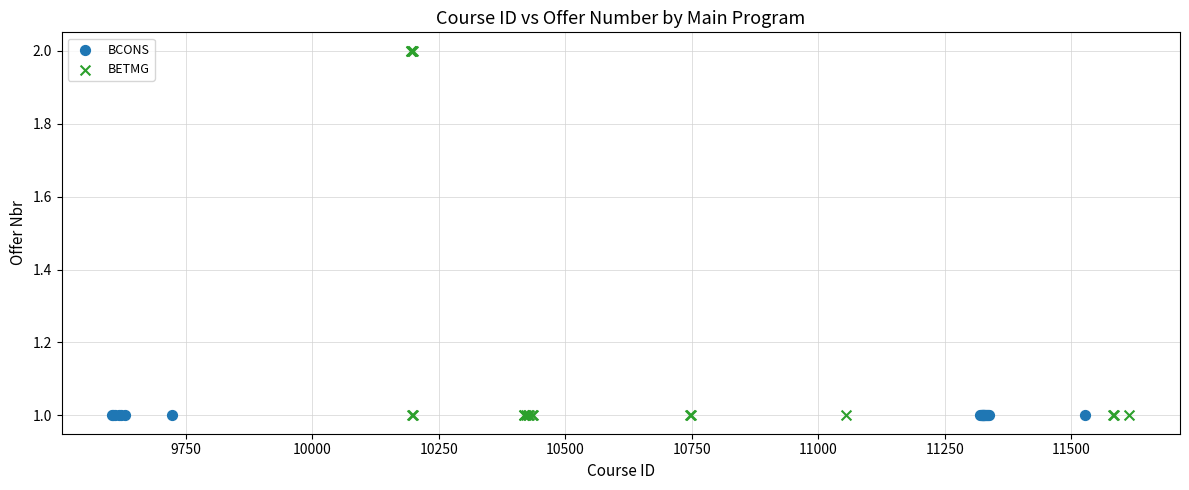

Which series reaches the maximum Y coordinate?

BETMG